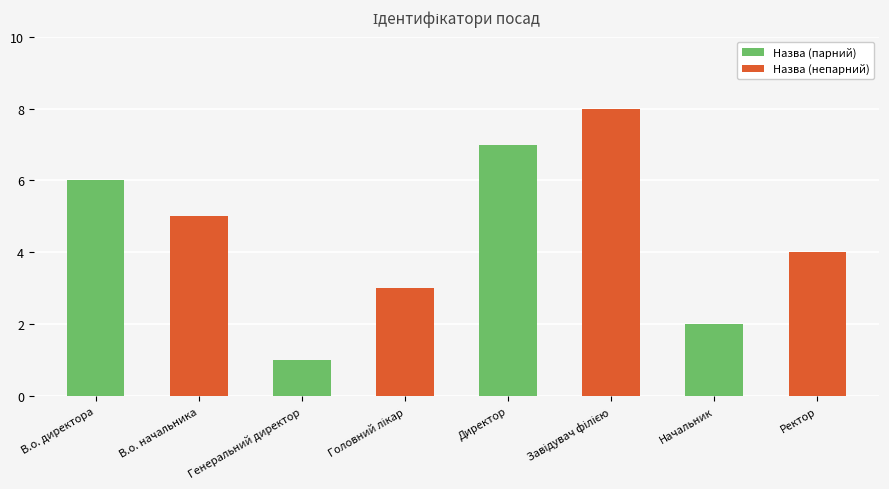

The value at Начальник is 1. True or false?

False